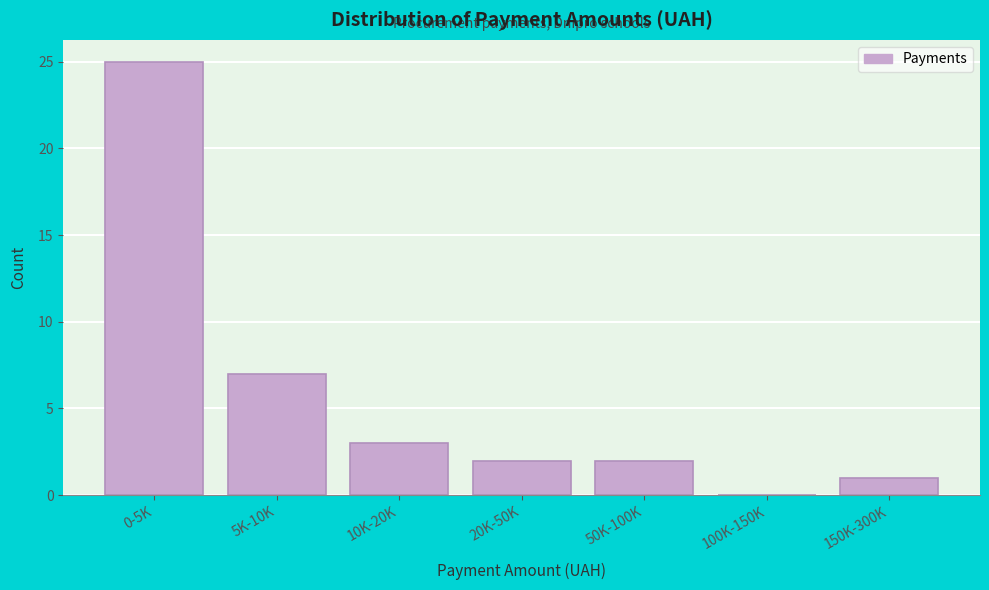

Reading right to left, what are all the values shown in this chart?

150K-300K=1	100K-150K=0	50K-100K=2	20K-50K=2	10K-20K=3	5K-10K=7	0-5K=25